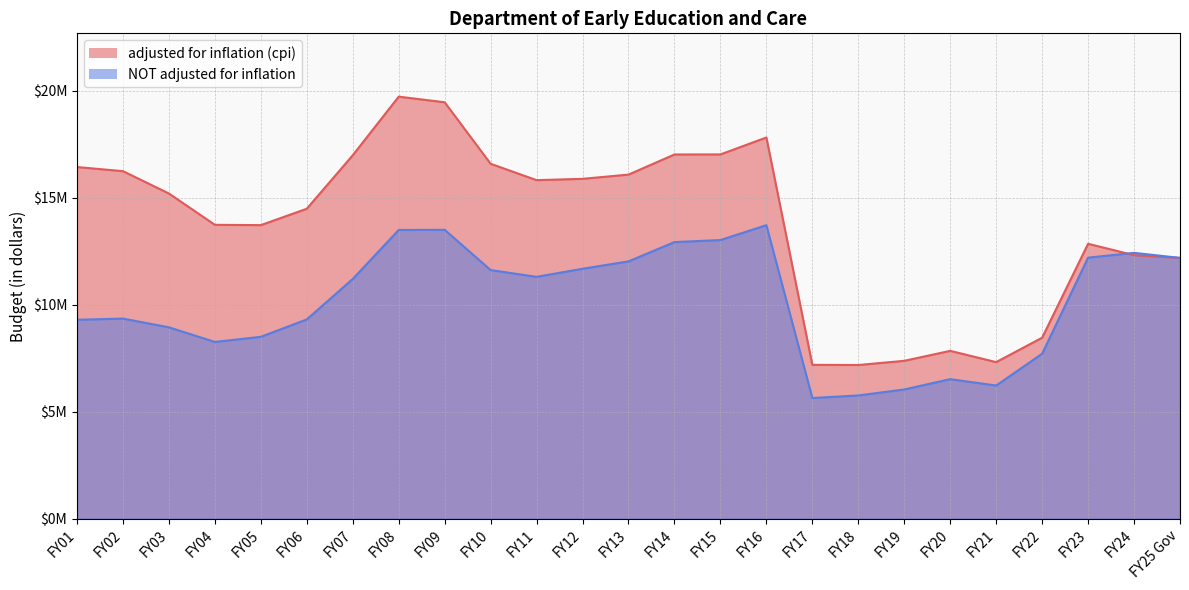

How many times do adjusted for inflation (cpi) and NOT adjusted for inflation cross each other?

1